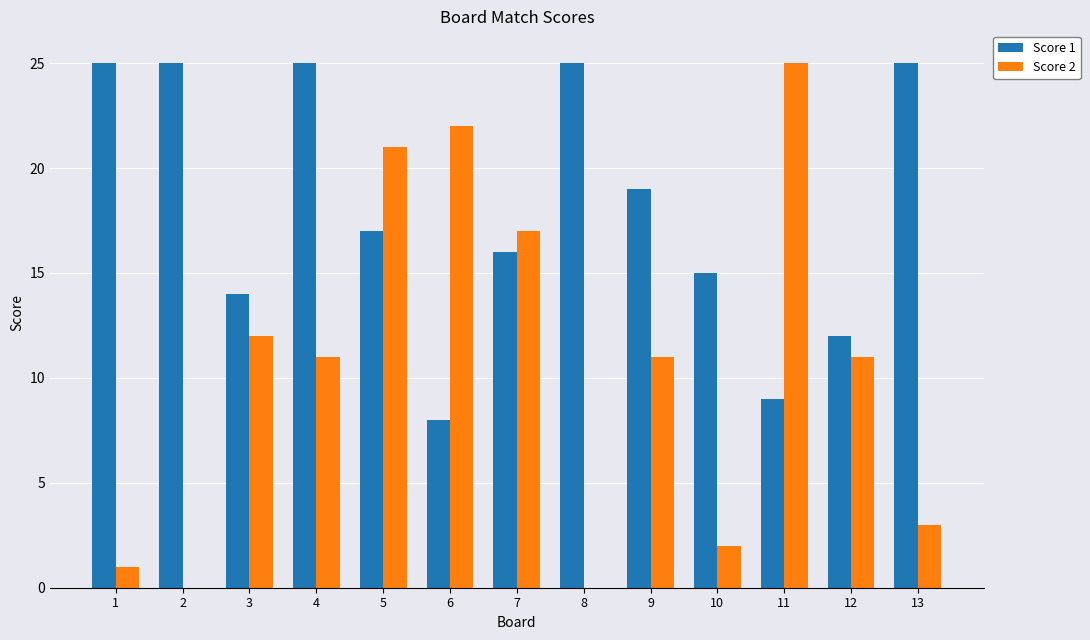

Which series has the largest total across all categories?

Score 1